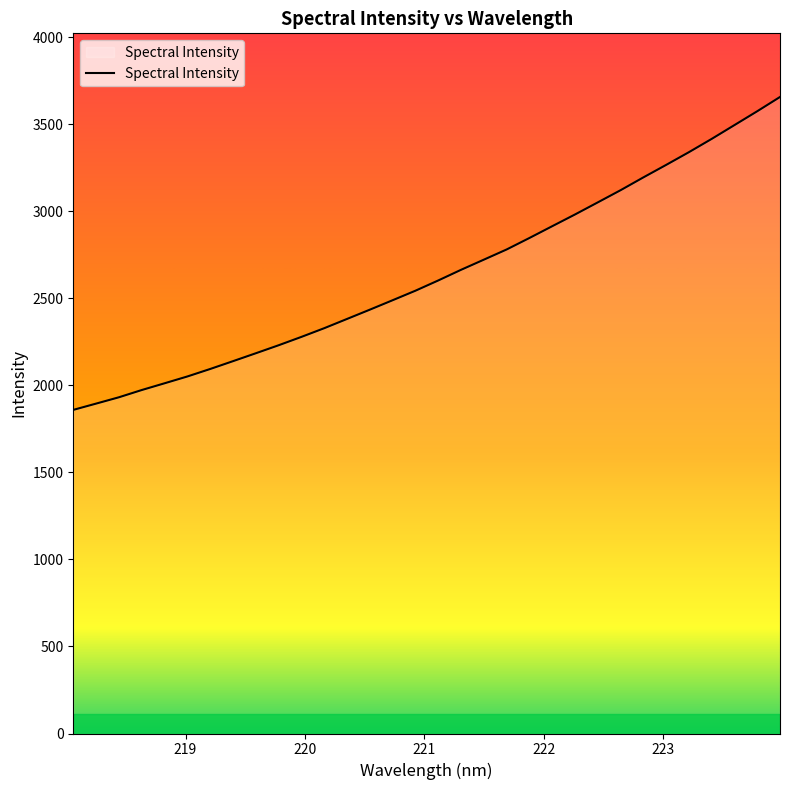

Does the chart display data point markers on the line(s)?

No